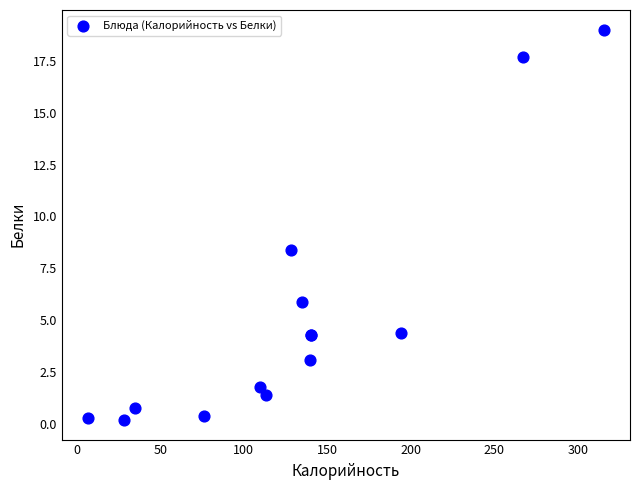

What Y value in the scatter plot is closest to 9?

8.4